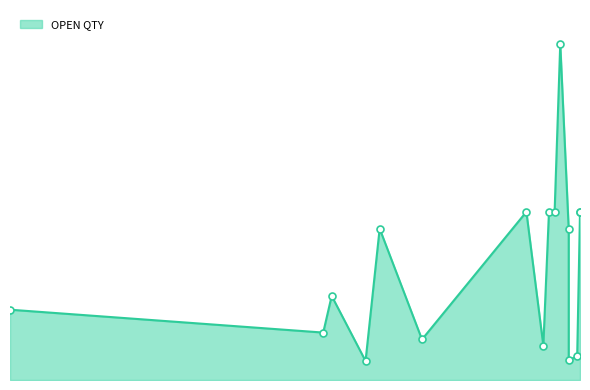

What is the change in value from 22/12/2018 to 07/06/2018?

-477